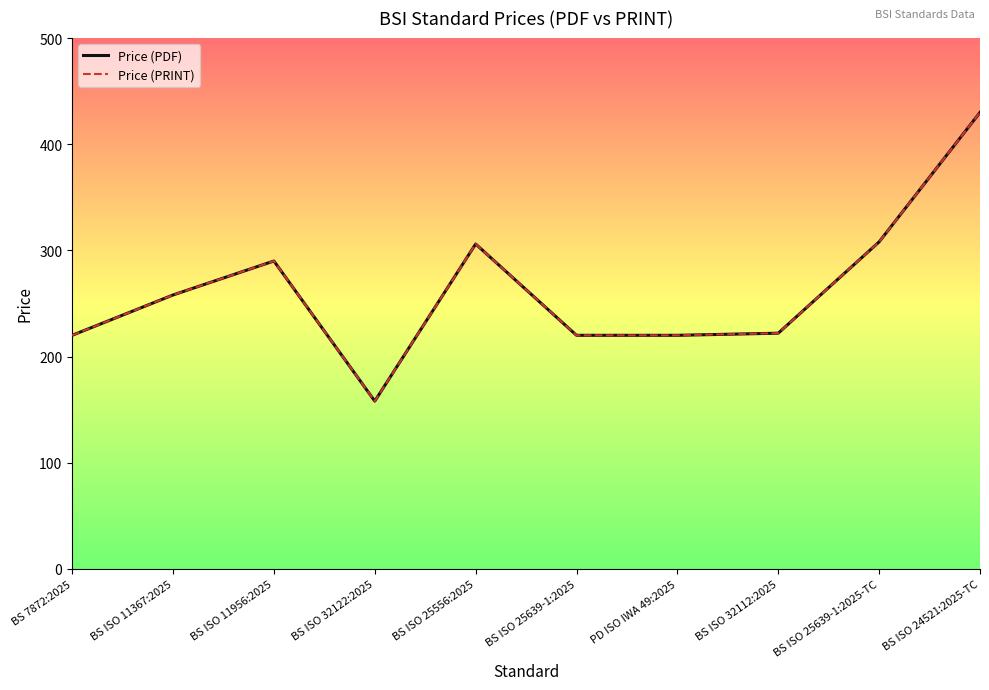

Where does the Price (PDF) series first go above 258?

BS ISO 11956:2025